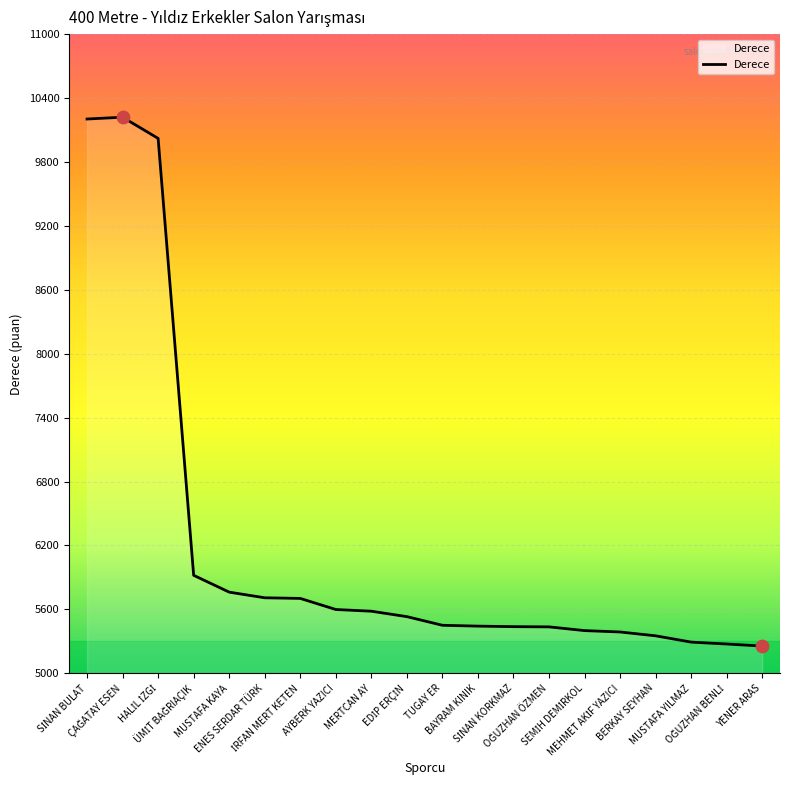

What is the difference between the maximum and minimum values?

4964